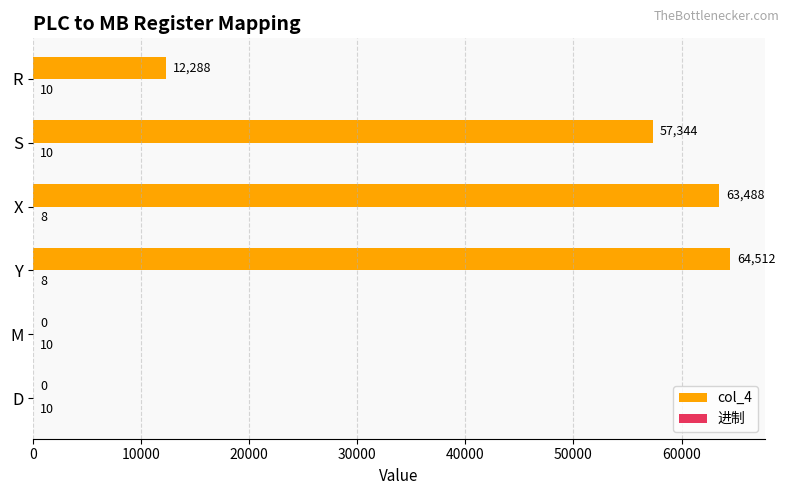

At which label does col_4 reach its peak?

Y